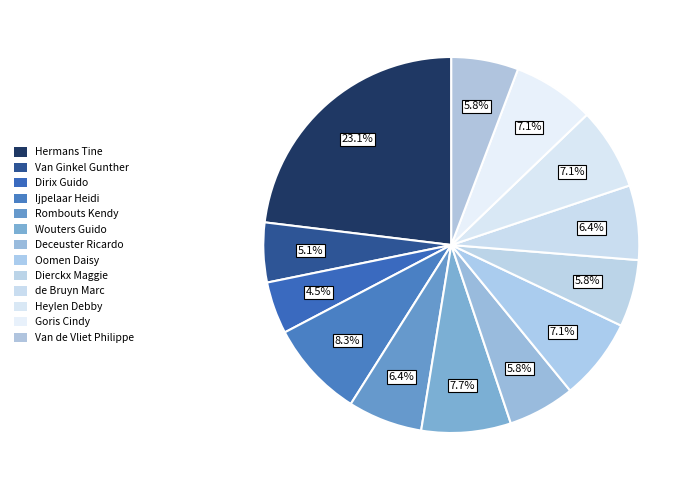

To the nearest percent, what is the difference between the largest and smallest slice percentages?

19%